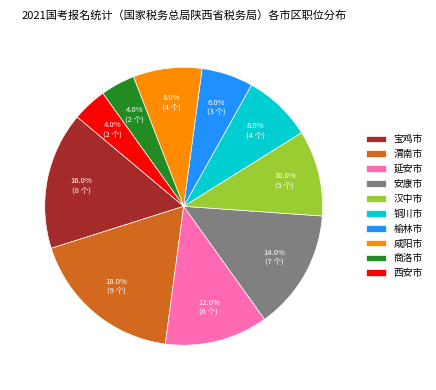

How many segments does this pie chart have?

10